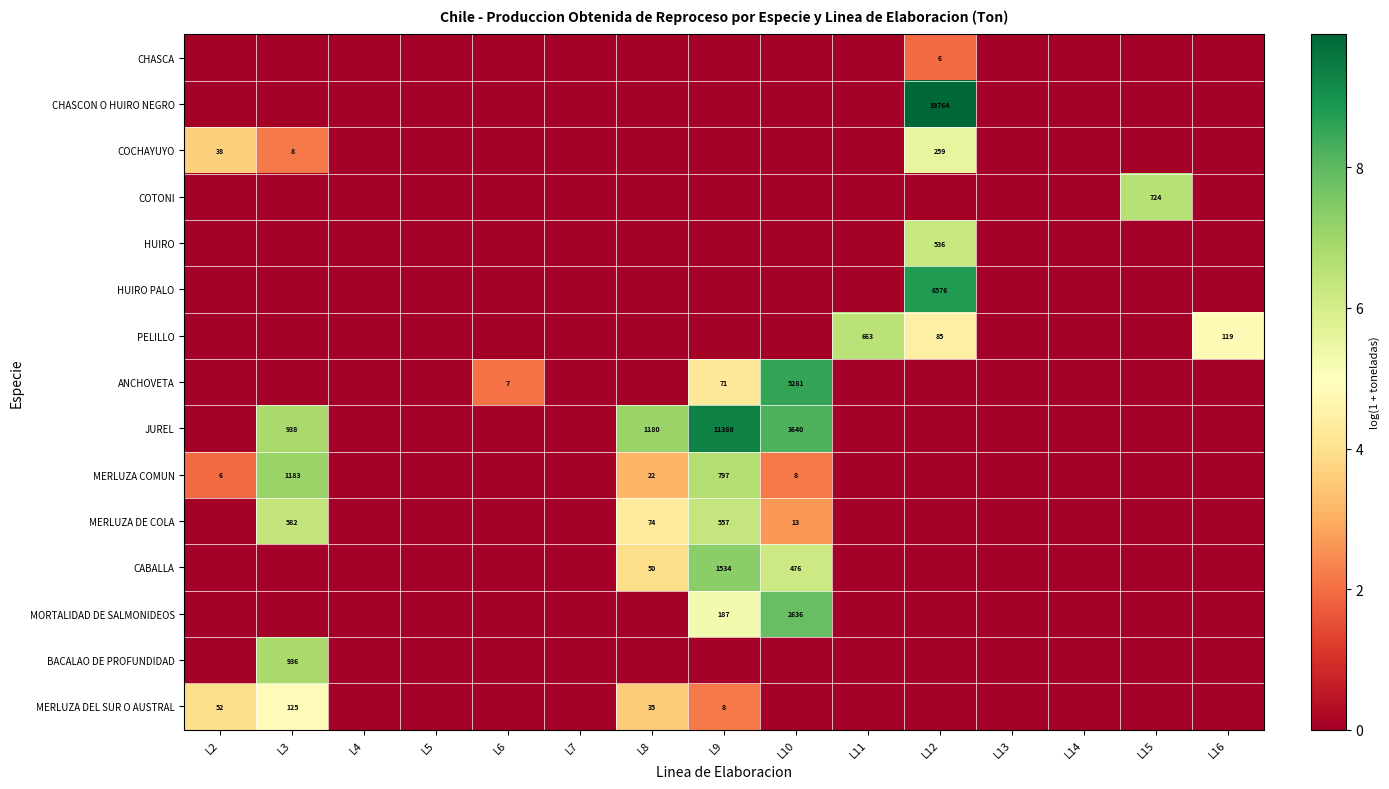

Which category has the lowest value across all series?

L2